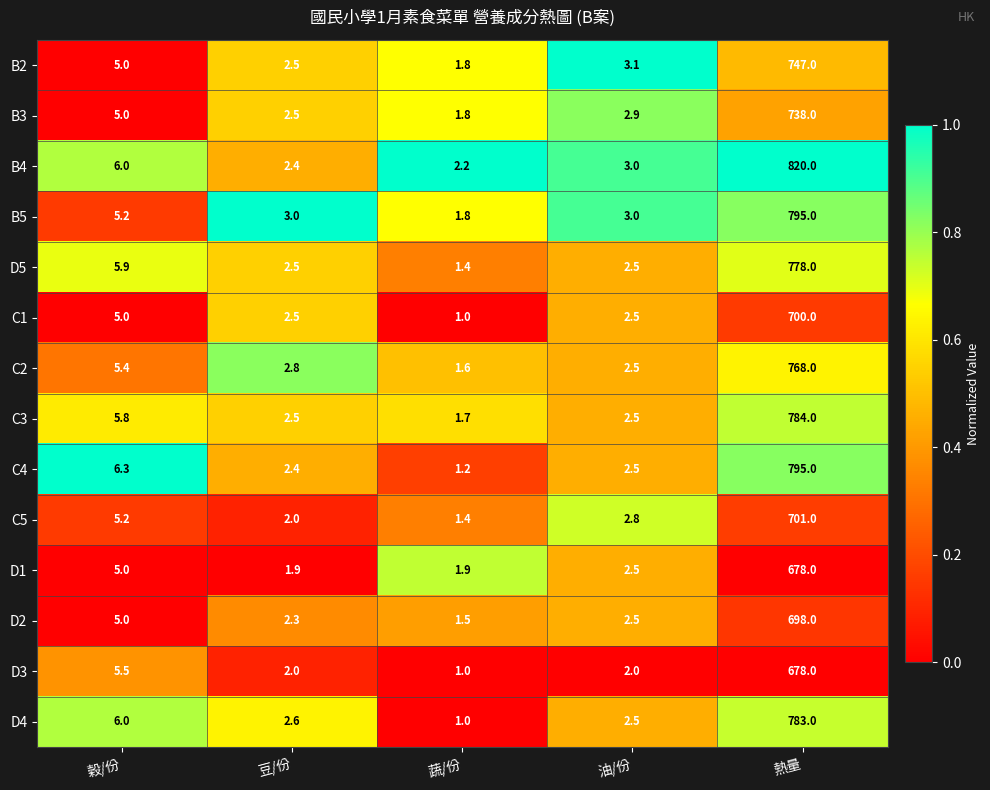

What is the difference between the maximum and second lowest values in the C5 series?

699.0